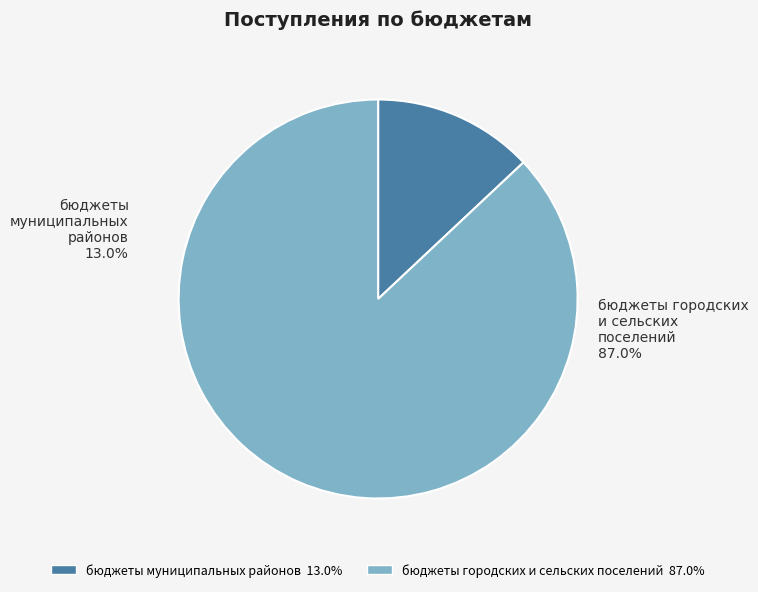

Is there any slice that represents more than half of the pie?

Yes